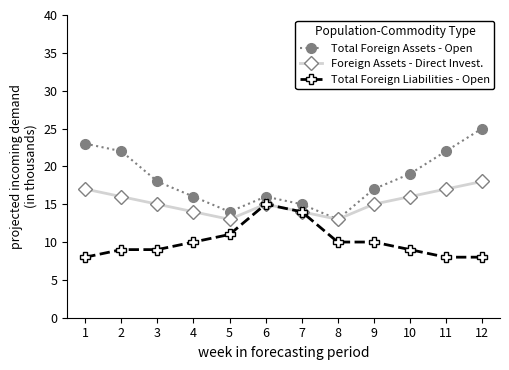

Is the value of Foreign Assets - Direct Invest. at 4 greater than the value of Total Foreign Assets - Open at 6?

No